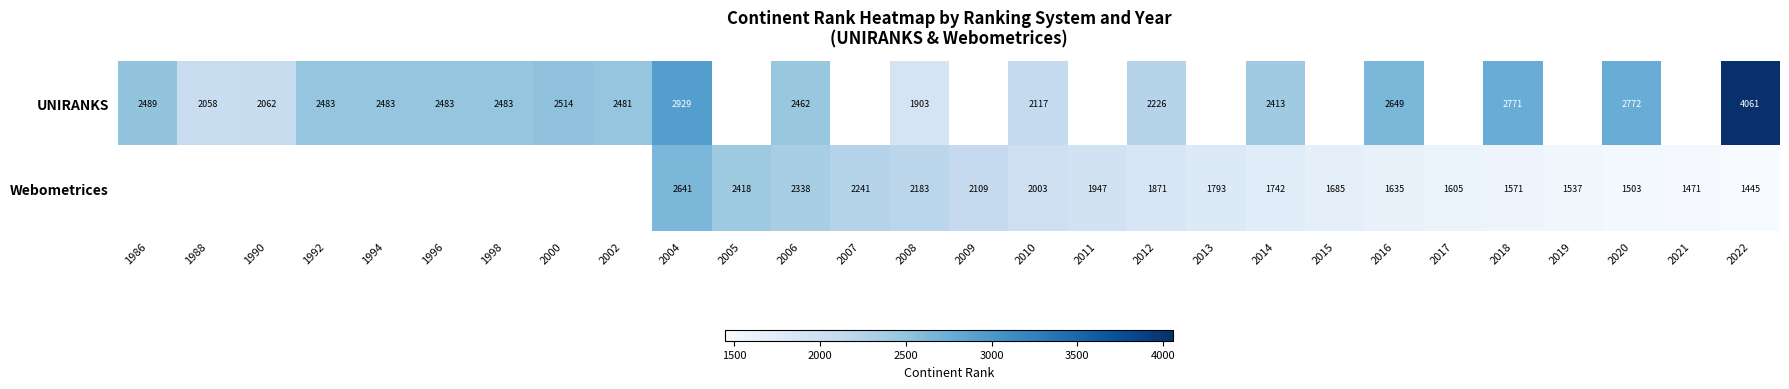

At which category does the chart reach its minimum across all series?

2022